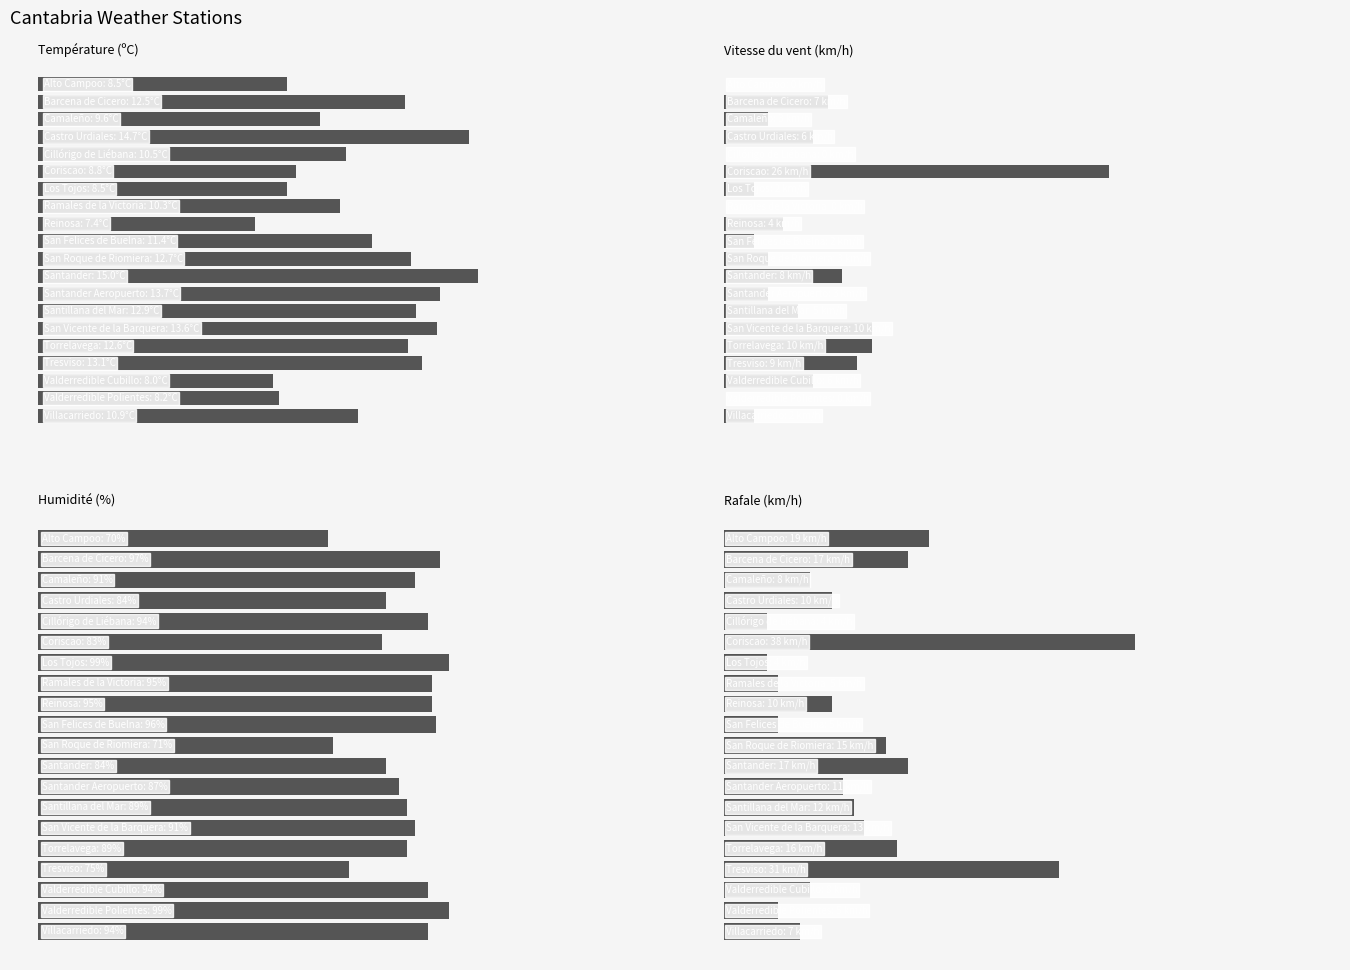

At which category does the chart reach its peak across all series?

6